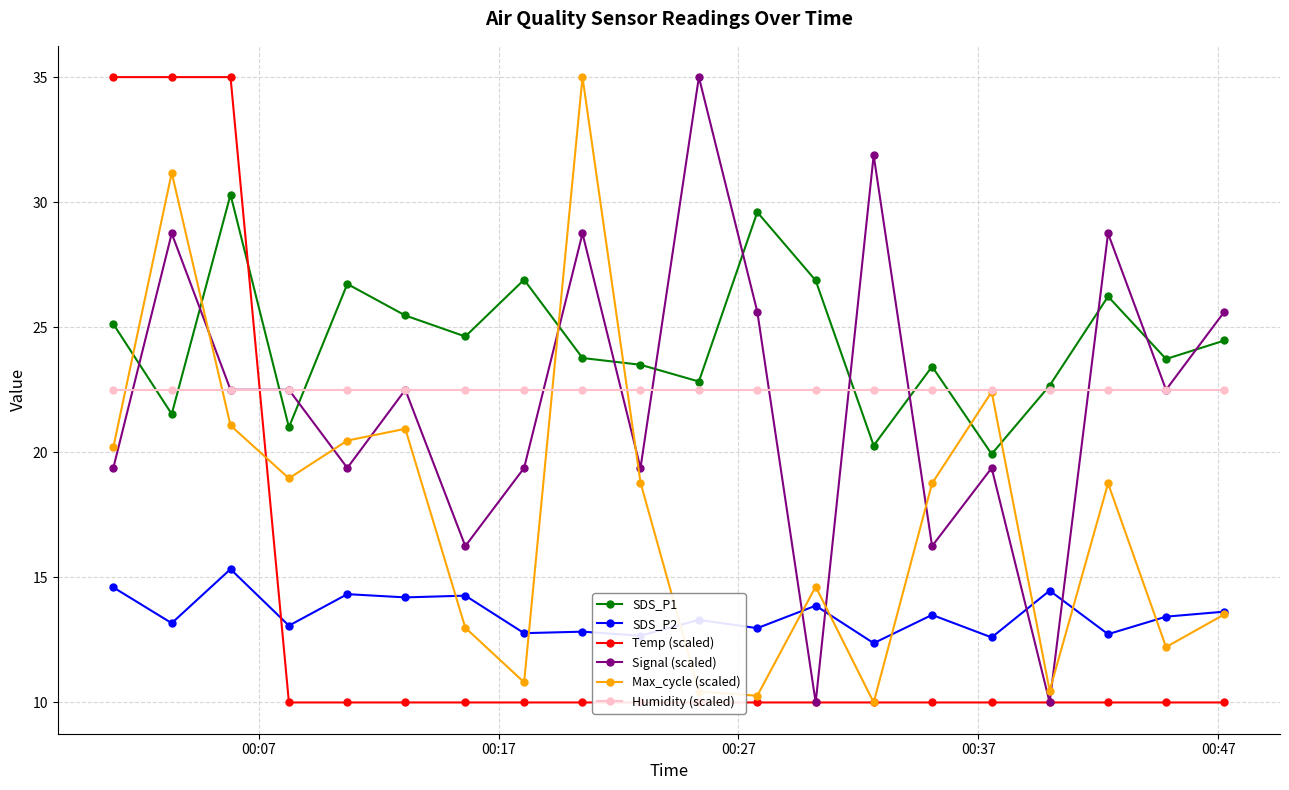

True or false: SDS_P2 has more than 2 interior local peaks.

True